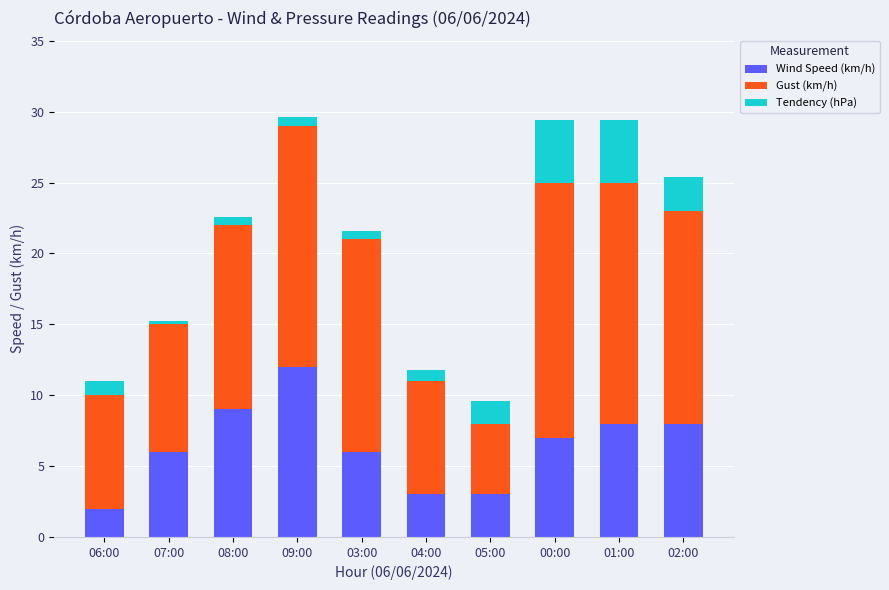

What is the total value across all series at 02:00?

25.4